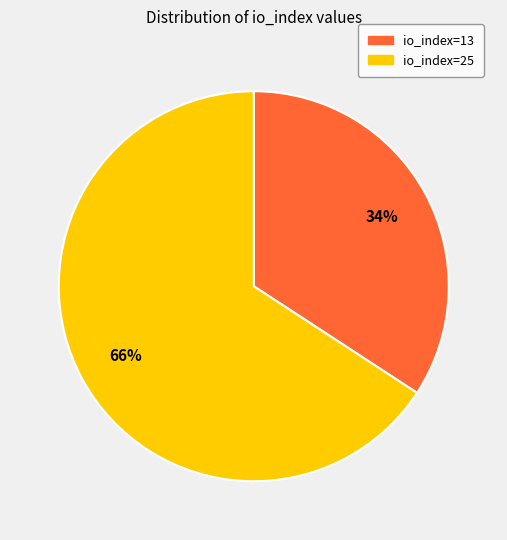

To the nearest percent, what is the average slice percentage?

50%